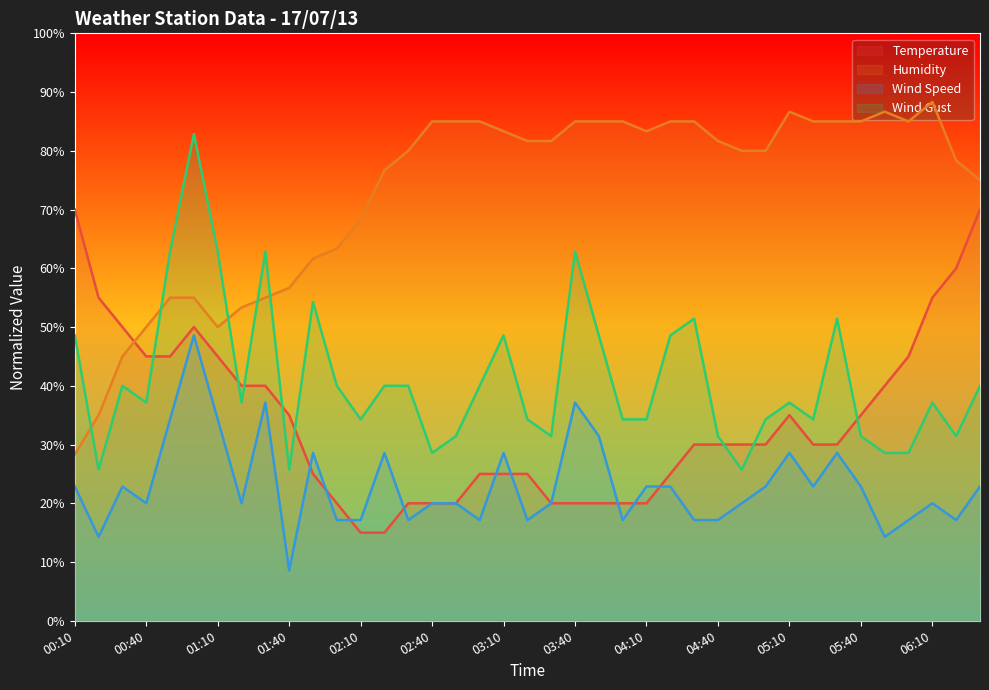

The Wind Gust series shows 48.6 at 03:50. True or false?

True